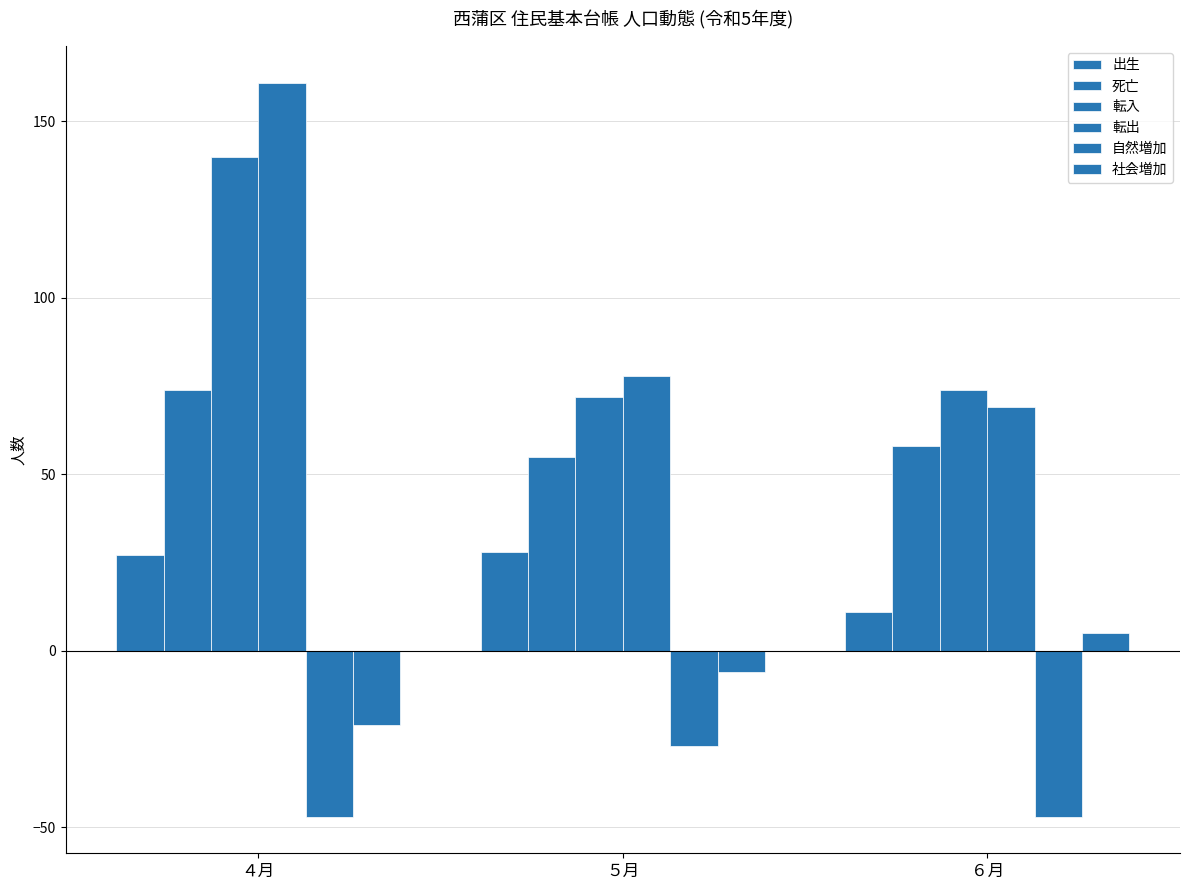

How many data points in 転入 are less than 74?

1